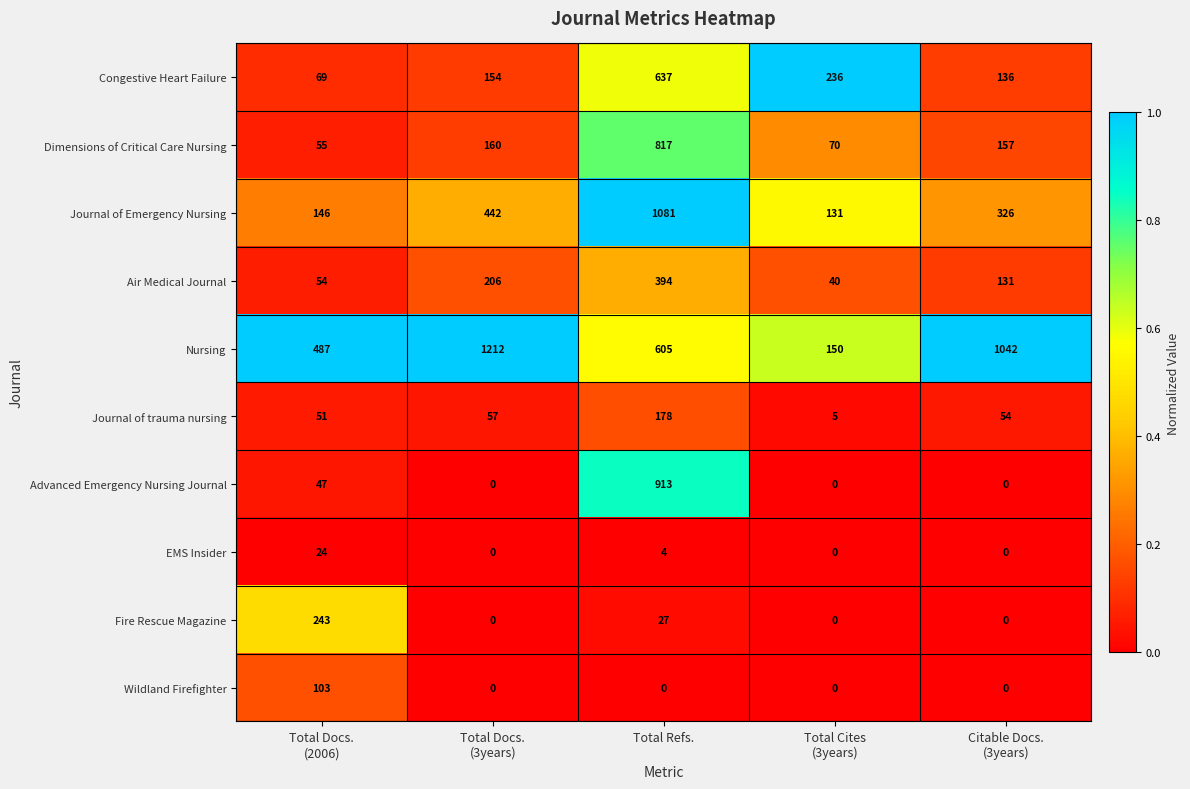

What is the highest value of the Dimensions of Critical Care Nursing series?

817